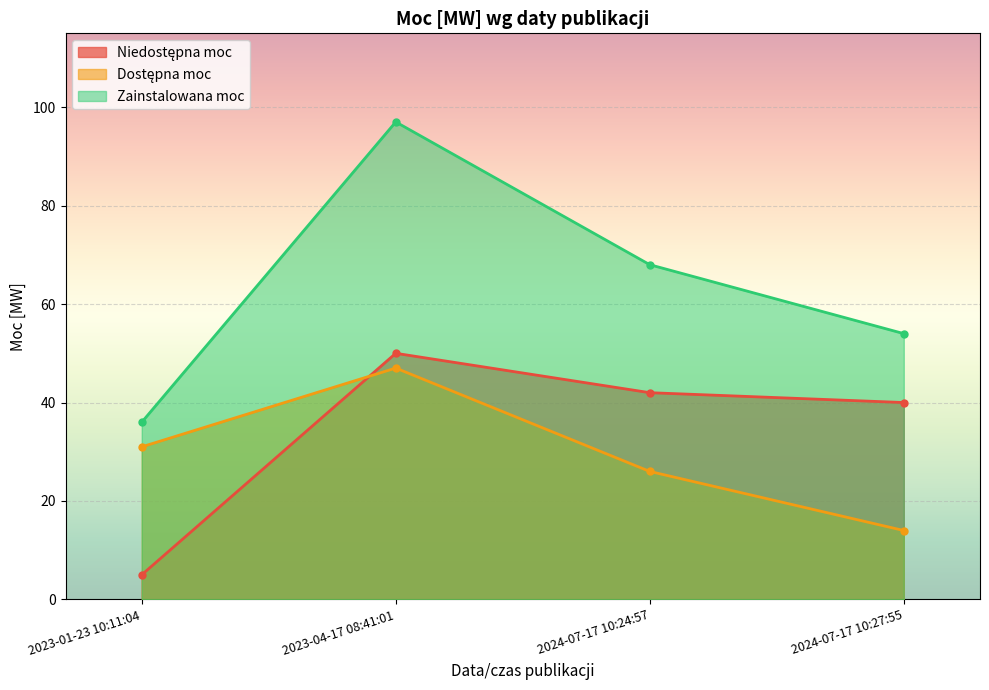

True or false: Zainstalowana moc and Niedostępna moc intersect in this chart.

False